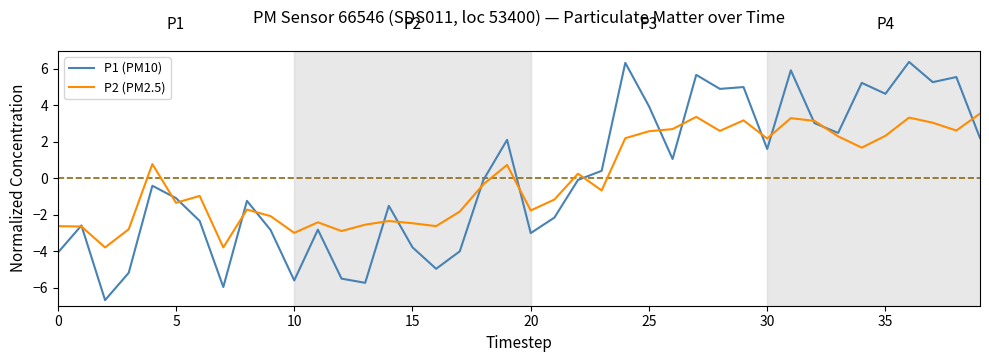

Which series has the largest range (max minus min)?

P1 (PM10)